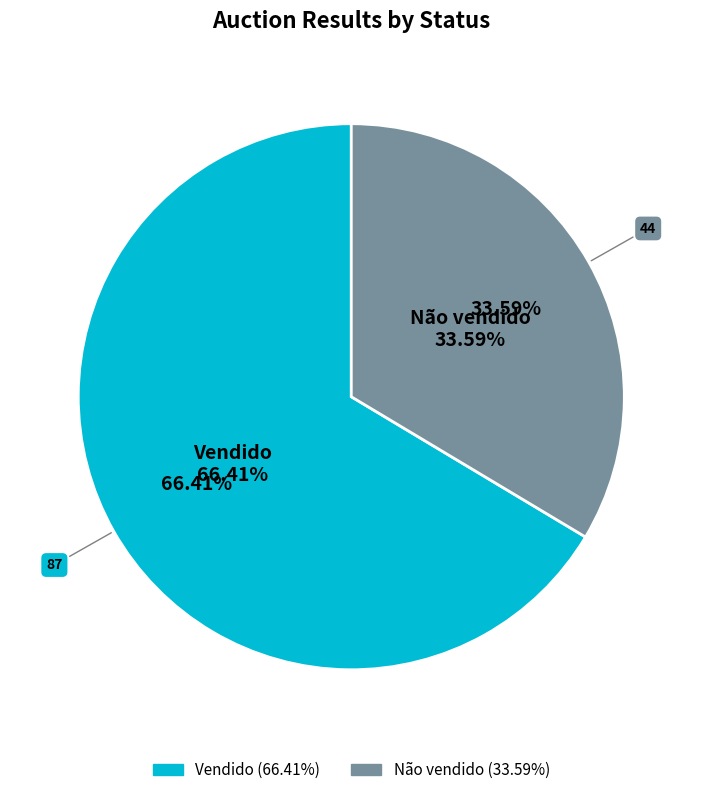

Which category accounts for the majority?

Vendido